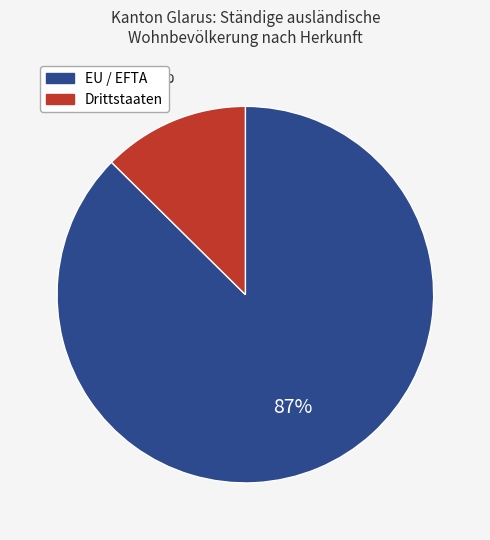

Which slice is the largest?

EU / EFTA